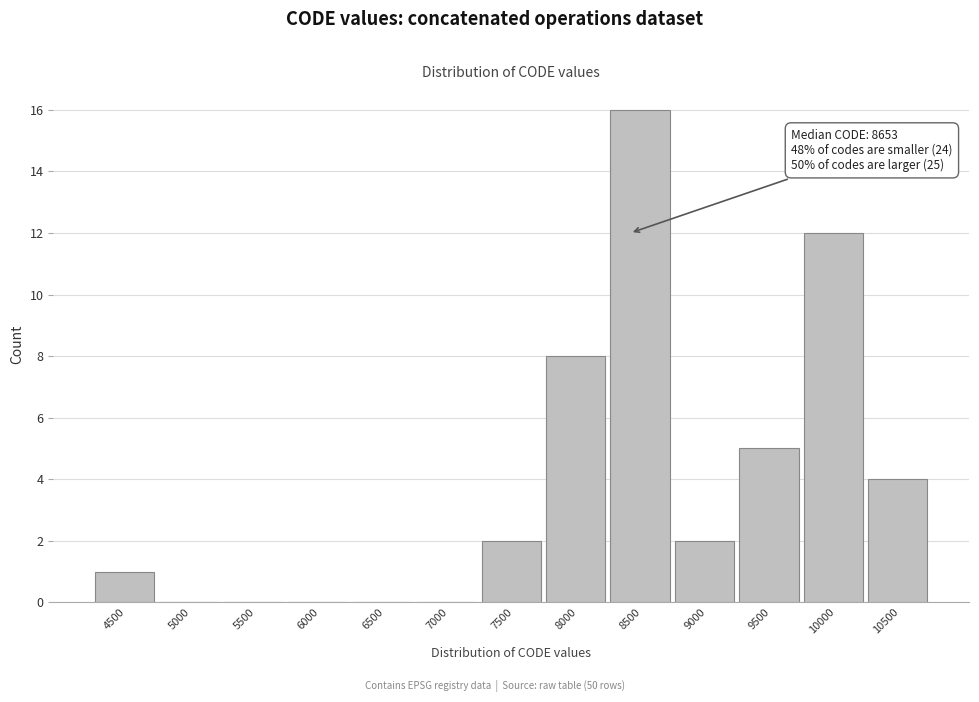

Reading left to right, what are all the values shown in this chart?

4500=1	5000=0	5500=0	6000=0	6500=0	7000=0	7500=2	8000=8	8500=16	9000=2	9500=5	10000=12	10500=4